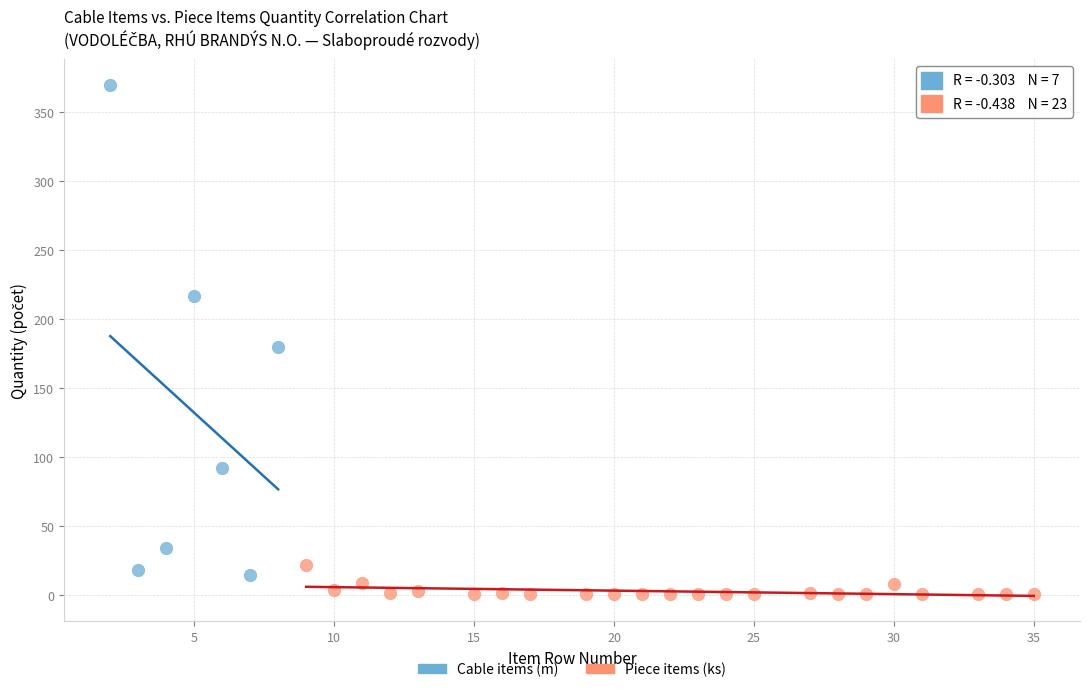

Which series contains the highest Y value?

Cable items (m)